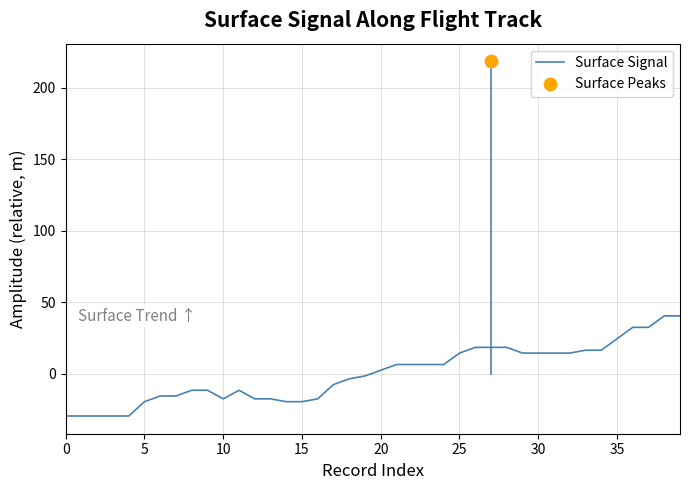

What is the ratio of the value at 28 to the value at 33?

1.1